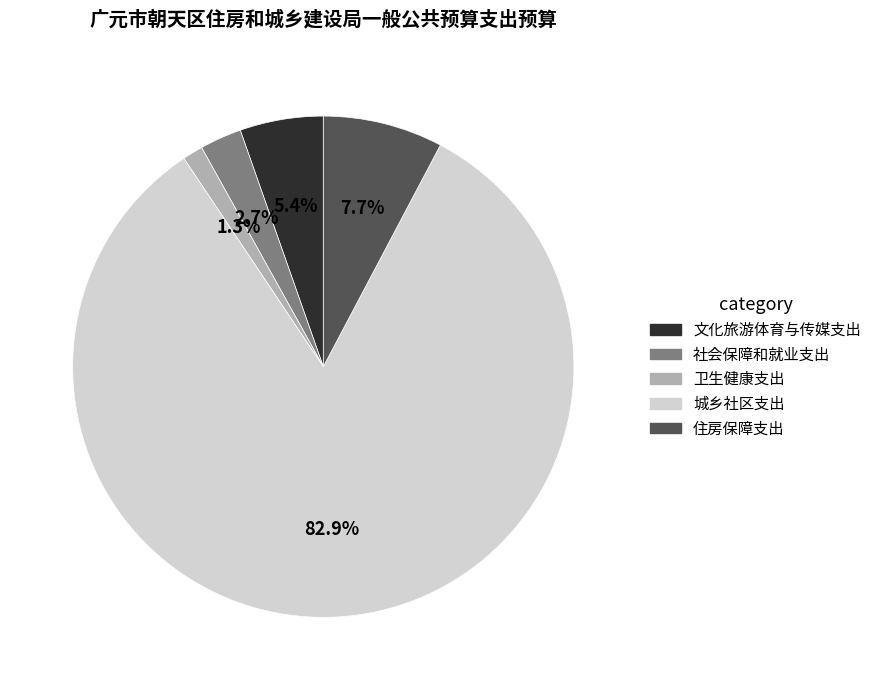

Which has a higher value, 社会保障和就业支出 or 住房保障支出?

住房保障支出